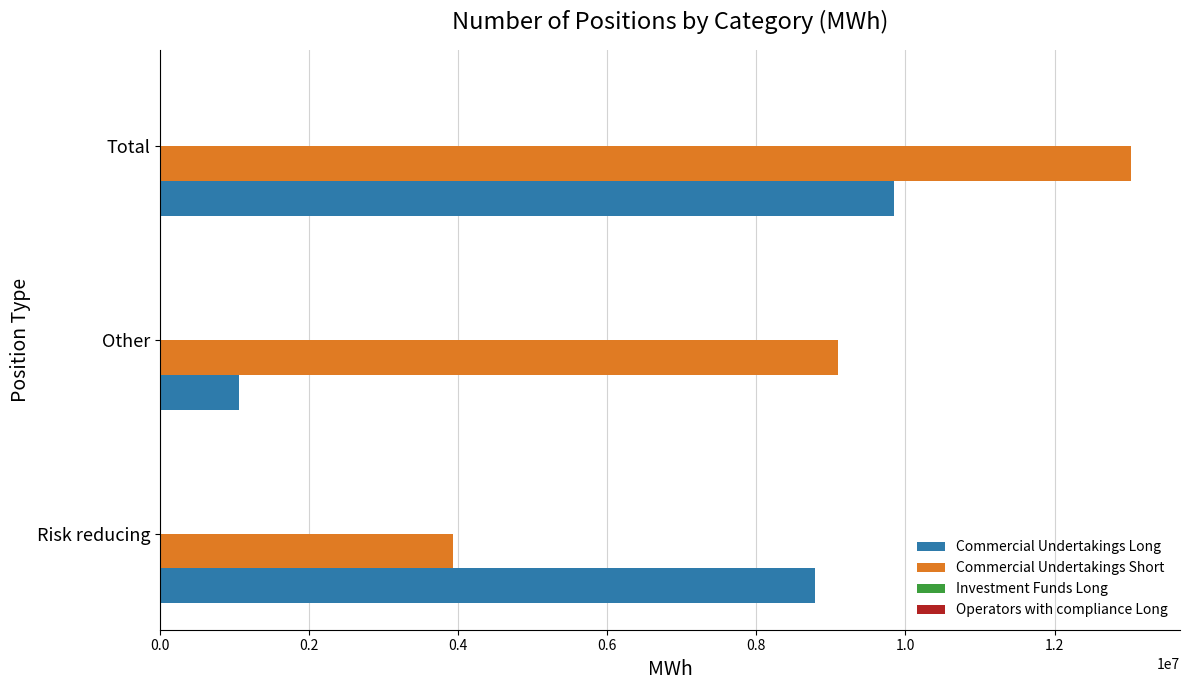

Which series has the largest total across all categories?

Commercial Undertakings Short